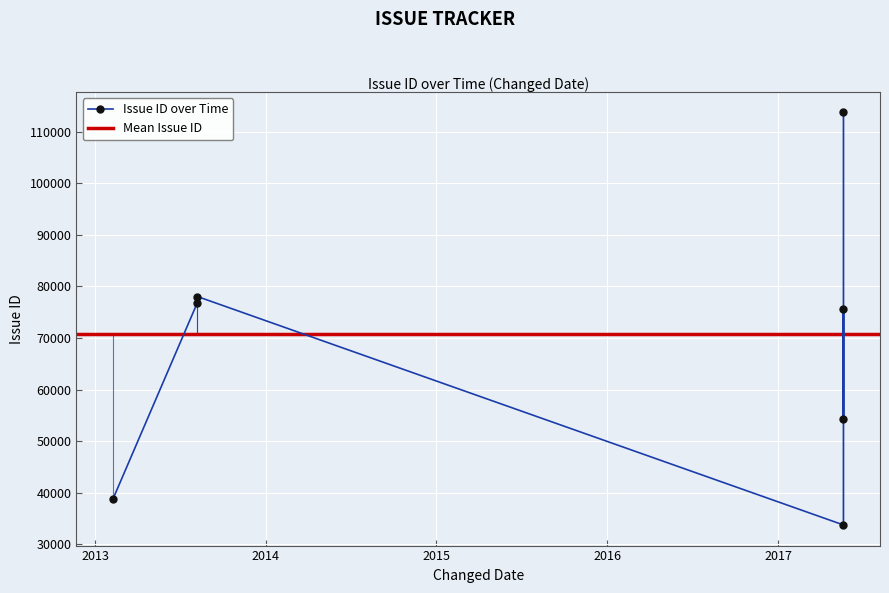

What is the difference between the second highest and second lowest values?

39278